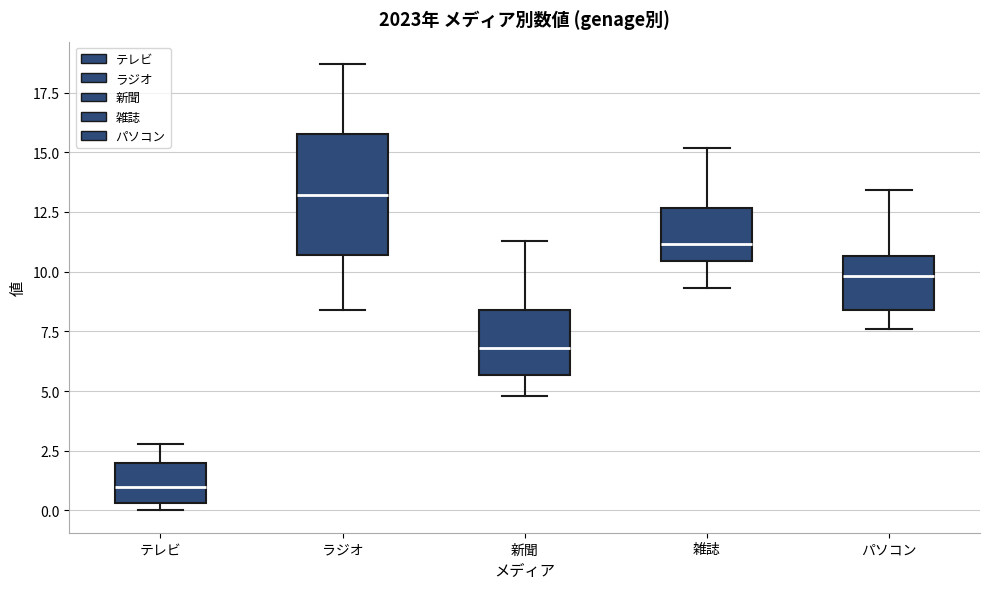

Which box's median line is the lowest?

テレビ